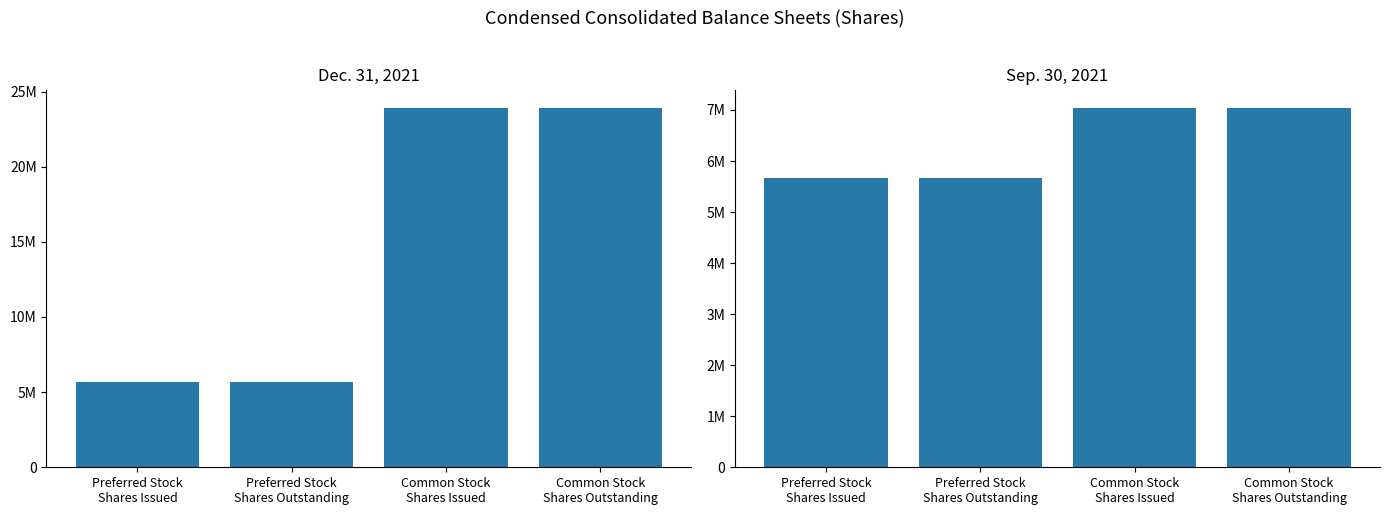

Where is Dec. 31, 2021 nearest to the value 14801922?

Preferred Stock
Shares Issued